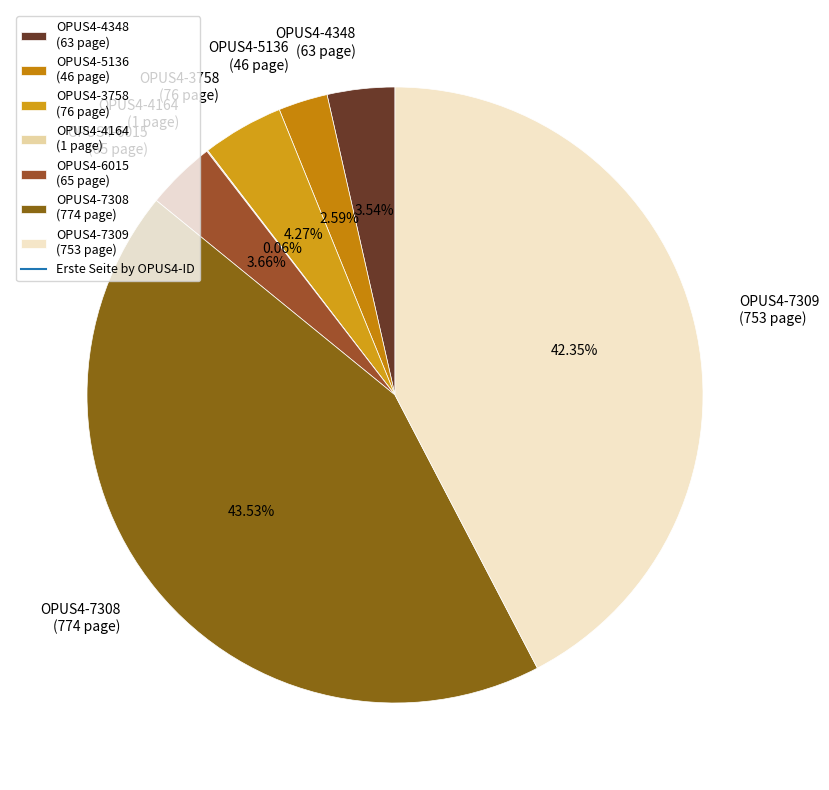

Combined, do OPUS4-5136 (46 page) and OPUS4-7309 (753 page) account for over 50%?

No